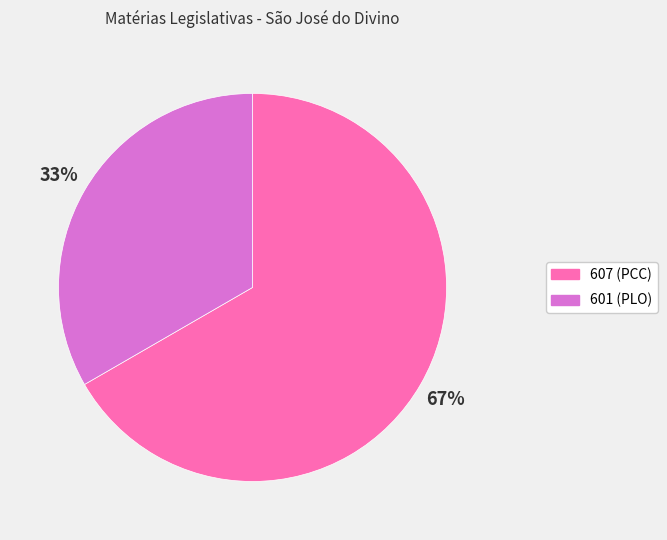

To the nearest percent, what percentage of the pie is 607?

67%